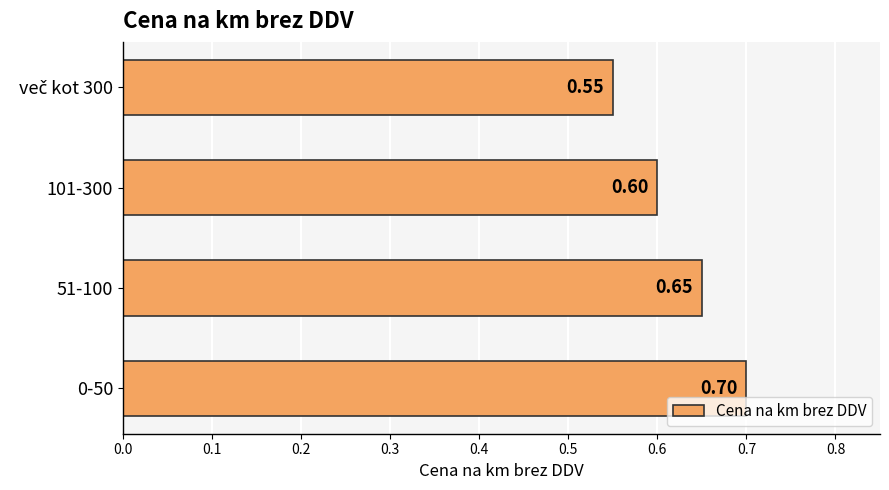

What is the difference between the maximum and second lowest values?

0.1